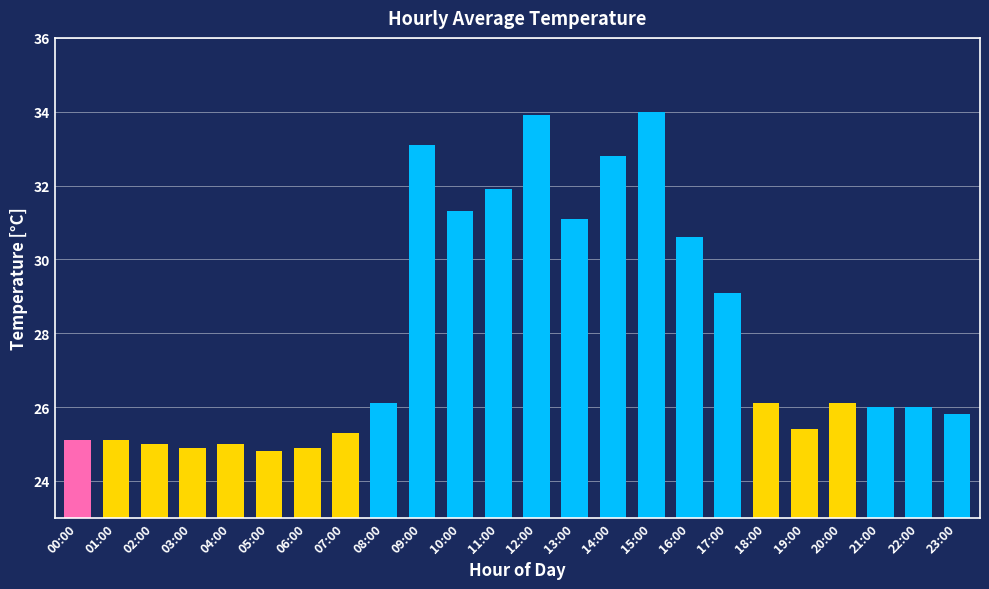

True or false: the data shows 26.1 at 20:00.

True